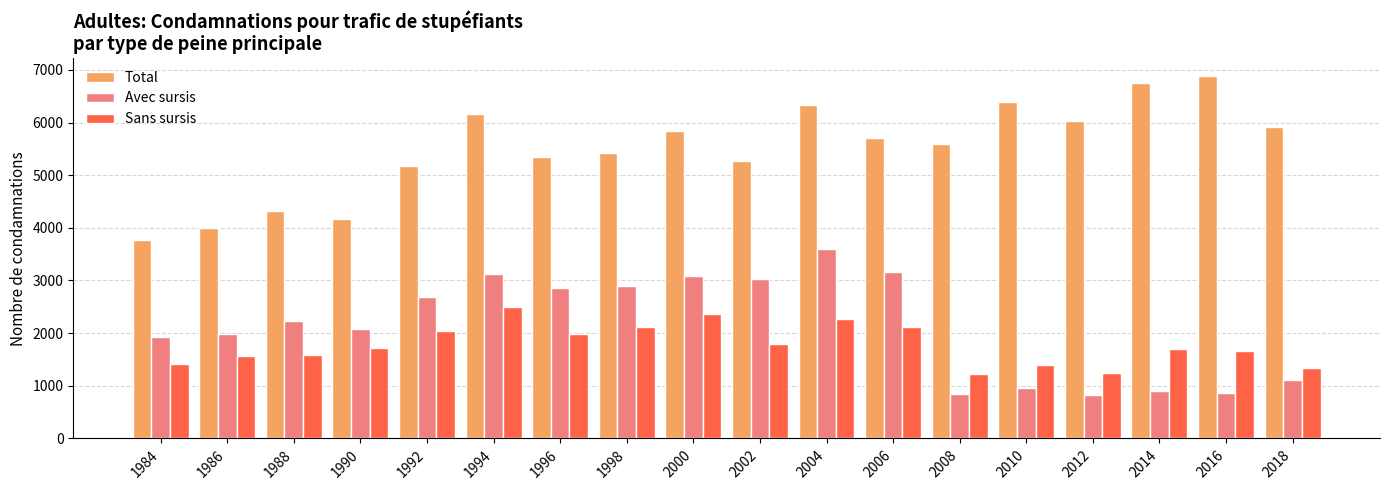

What is the total value across all series at 2010?

8729